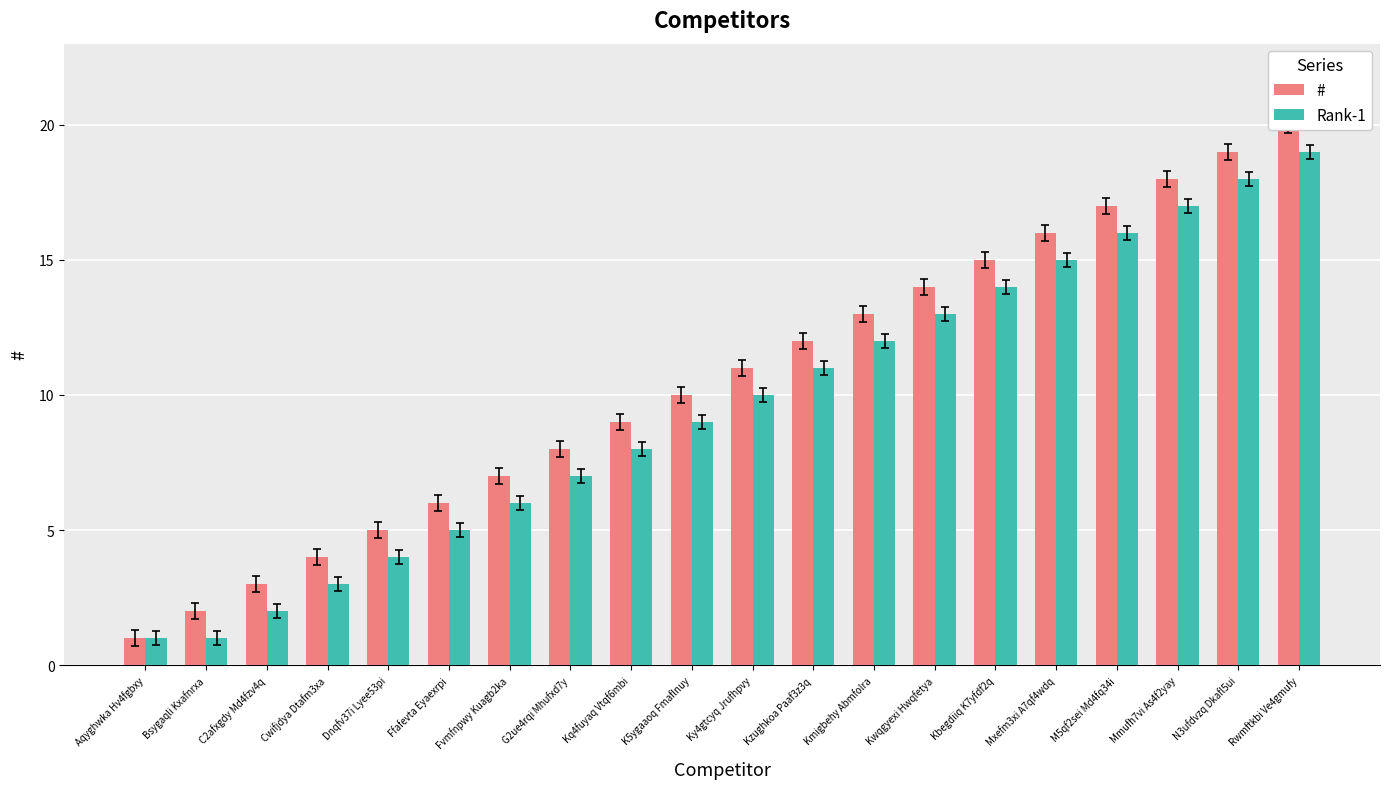

Which category has the lowest value across all series?

Aqyghwka Hv4fgbxy